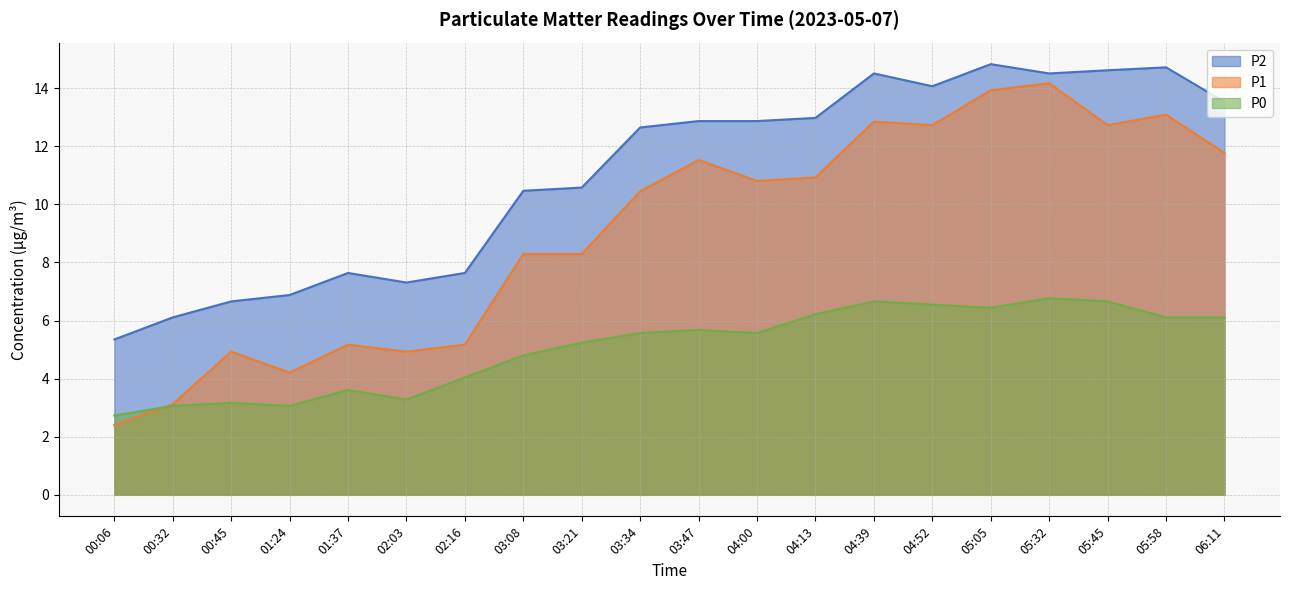

True or false: P1 has more than 0 points higher than both neighbors.

True